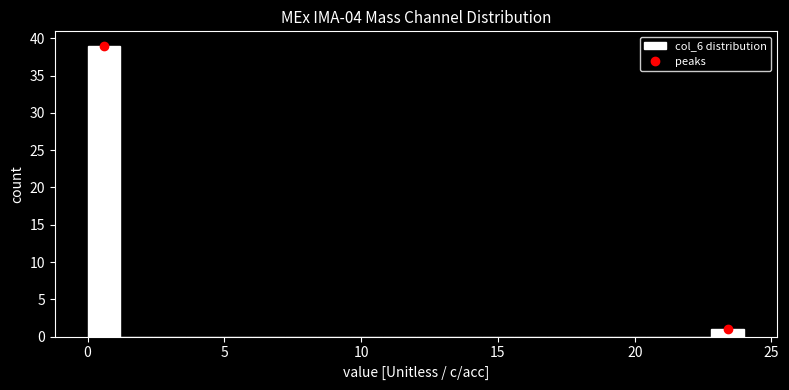

Around what value on the x-axis is the tallest bar? Give the approximate position of its centre, as read against the axis.

0.5